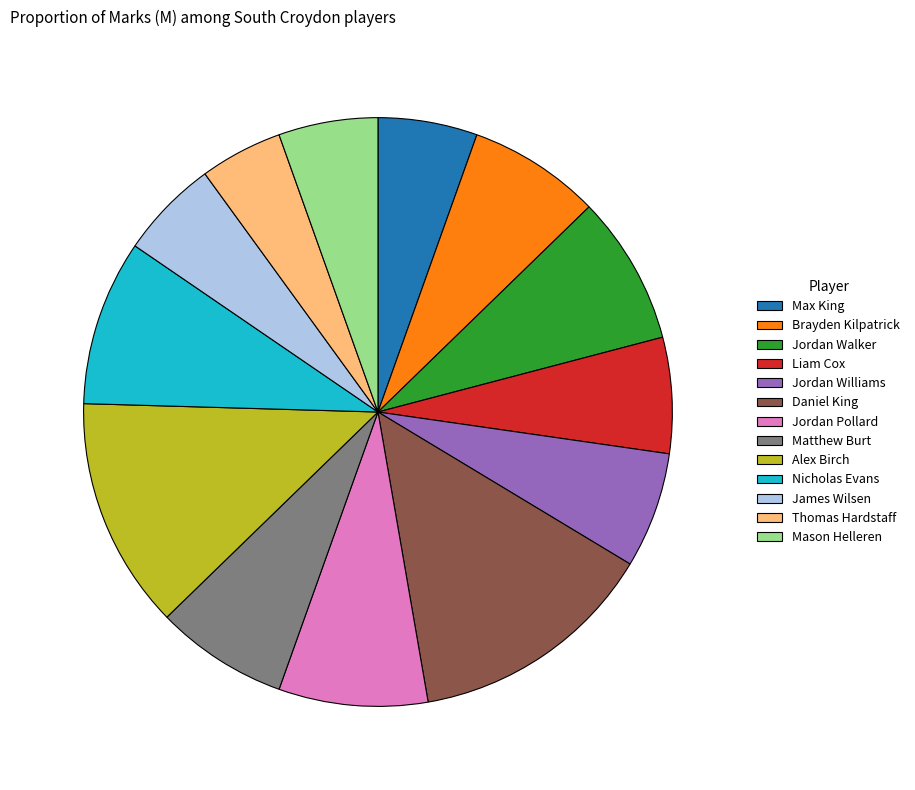

Does Thomas Hardstaff account for over 50% of the chart?

No